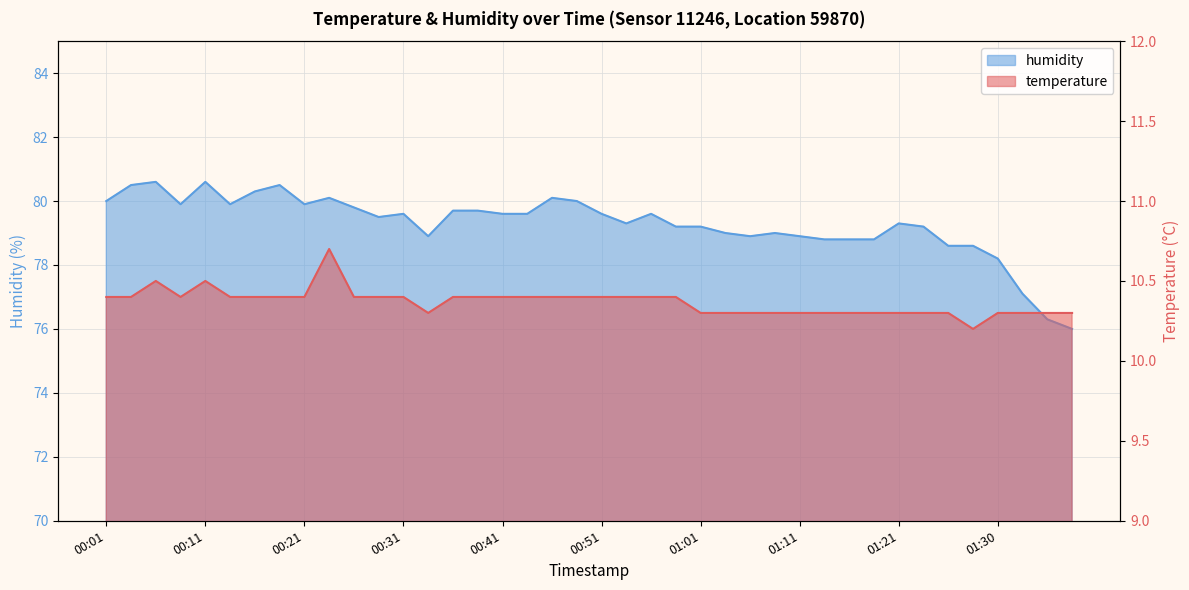

In temperature, how many points are lower than both neighbors (excluding endpoints)?

3